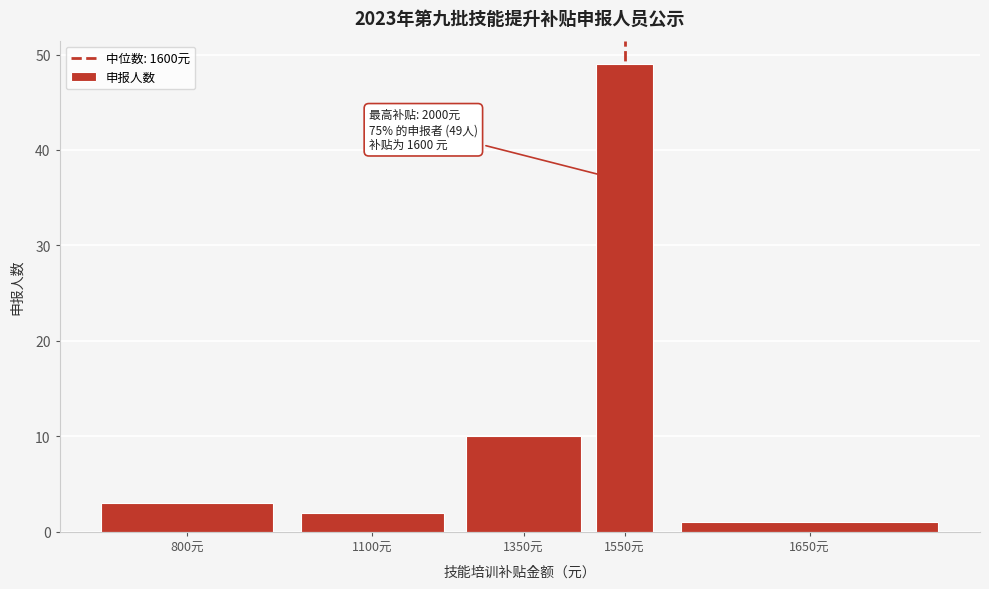

Reading left to right, what are all the values shown in this chart?

800元=3	1100元=2	1350元=10	1550元=49	1650元=1